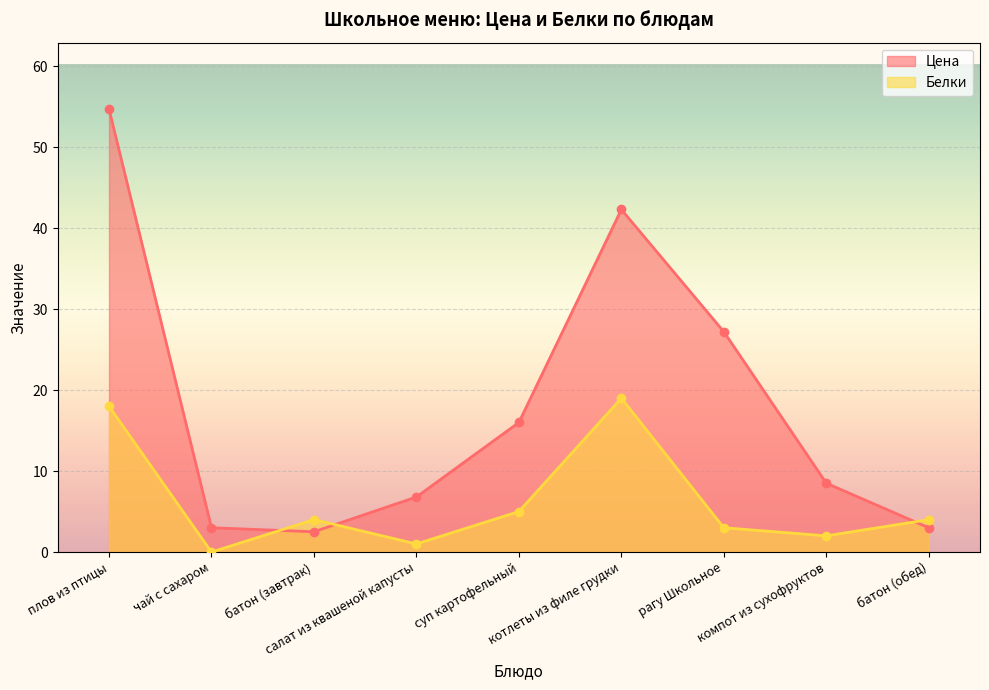

What position from the right is компот из сухофруктов?

2